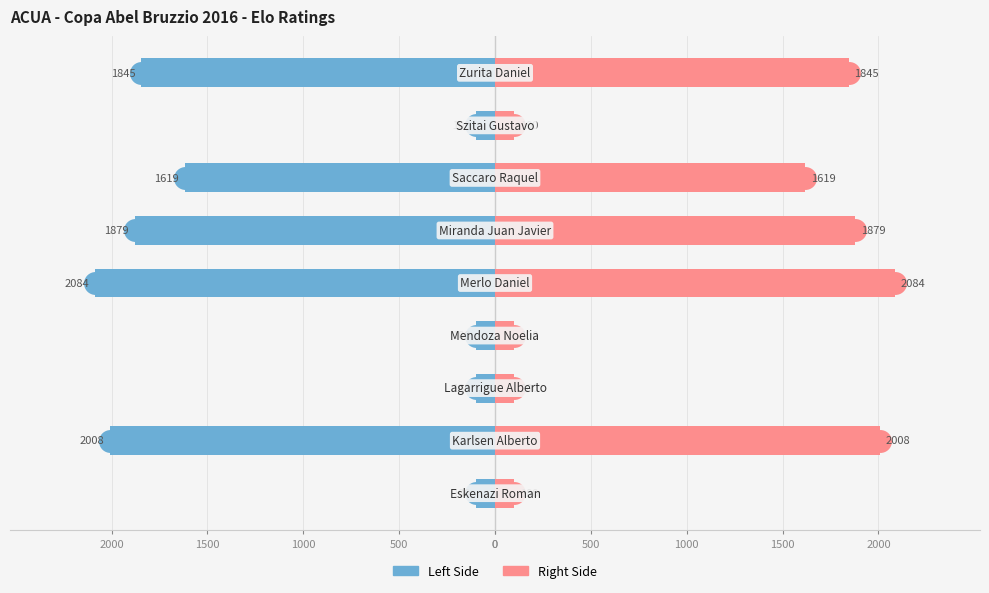

What is the difference between the second highest and minimum values in the Right (Elo) series?

1908